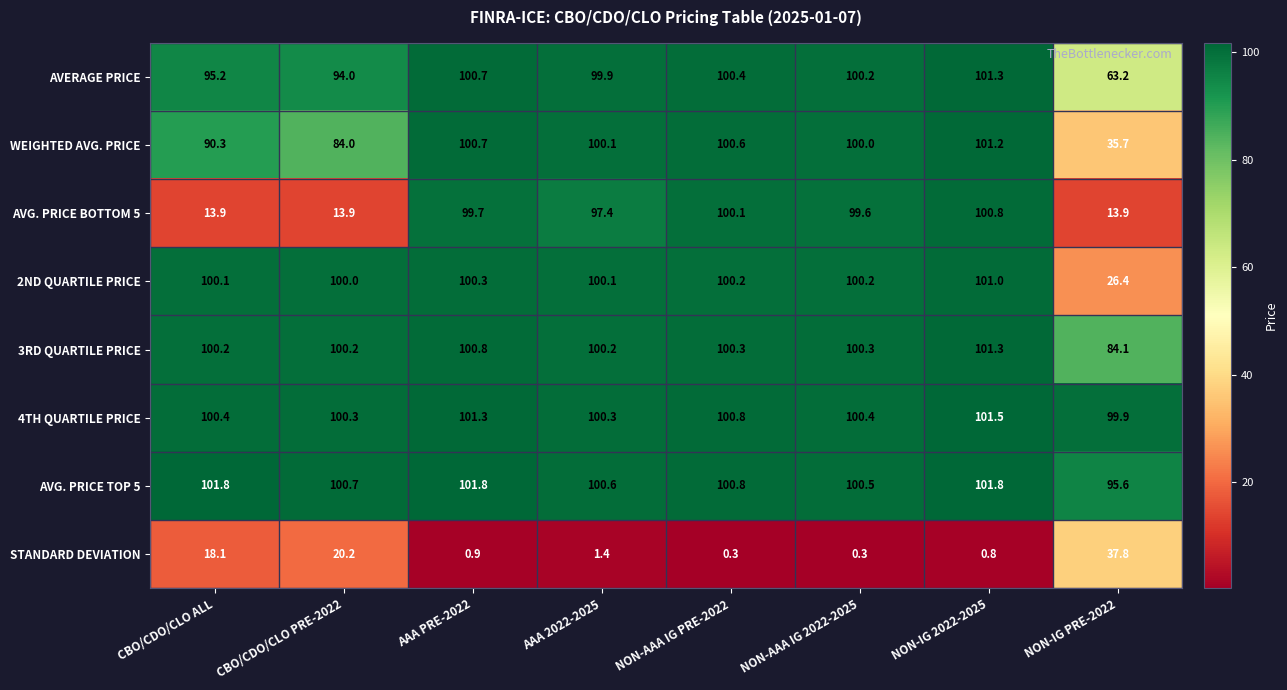

The AVG. PRICE TOP 5 series shows 95.6 at NON-IG PRE-2022. True or false?

True